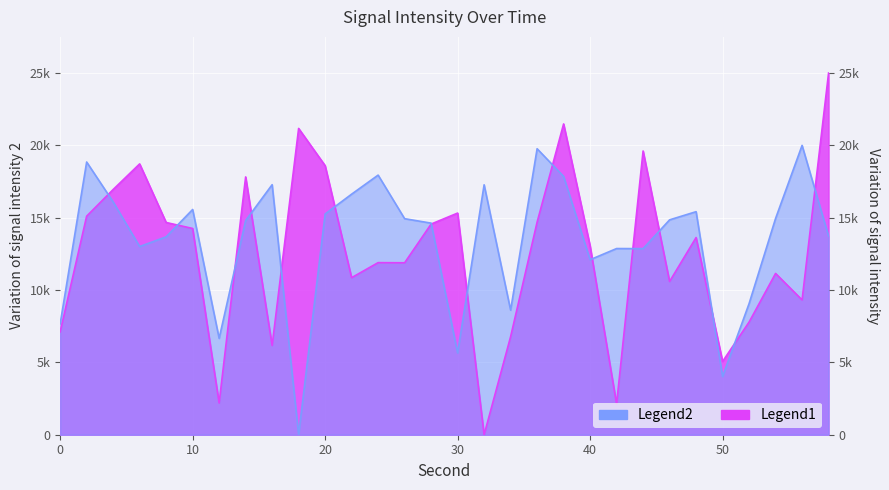

What is the difference between the highest and lowest values at 34?

1834.6